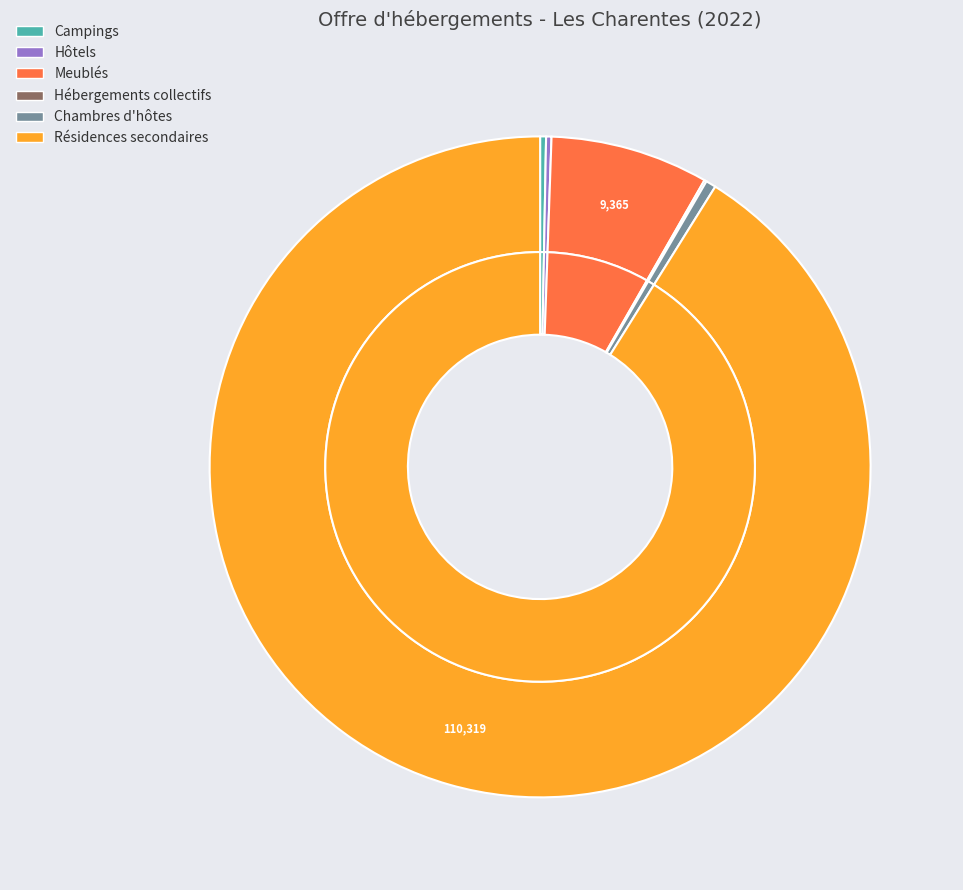

How much of the chart is everything except Meublés?

92.3%